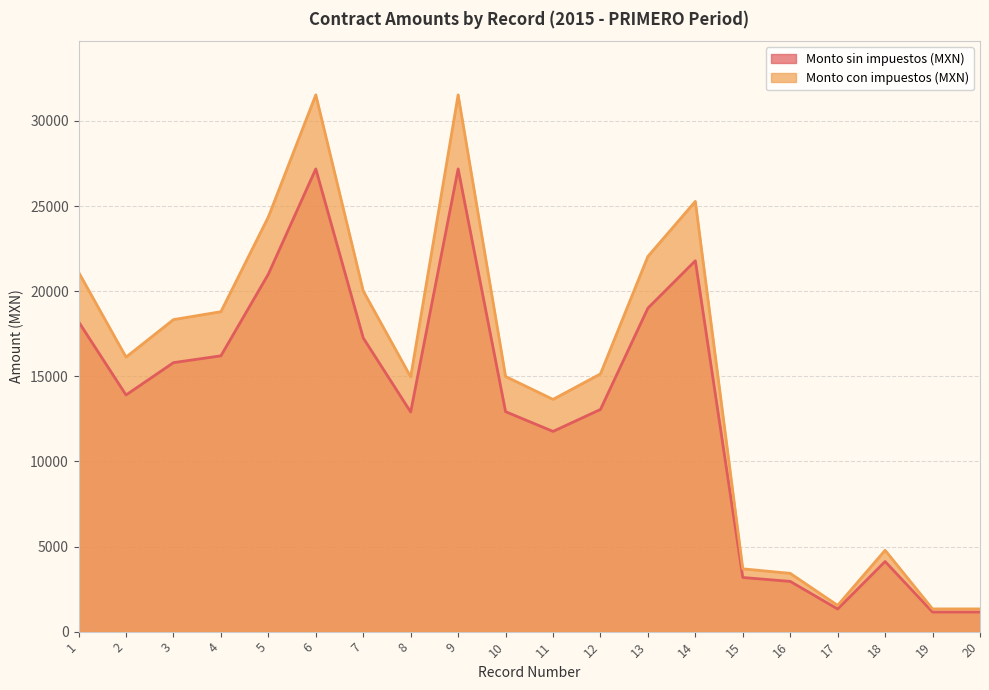

At which label is Monto sin impuestos (MXN) closest to 16431?

2